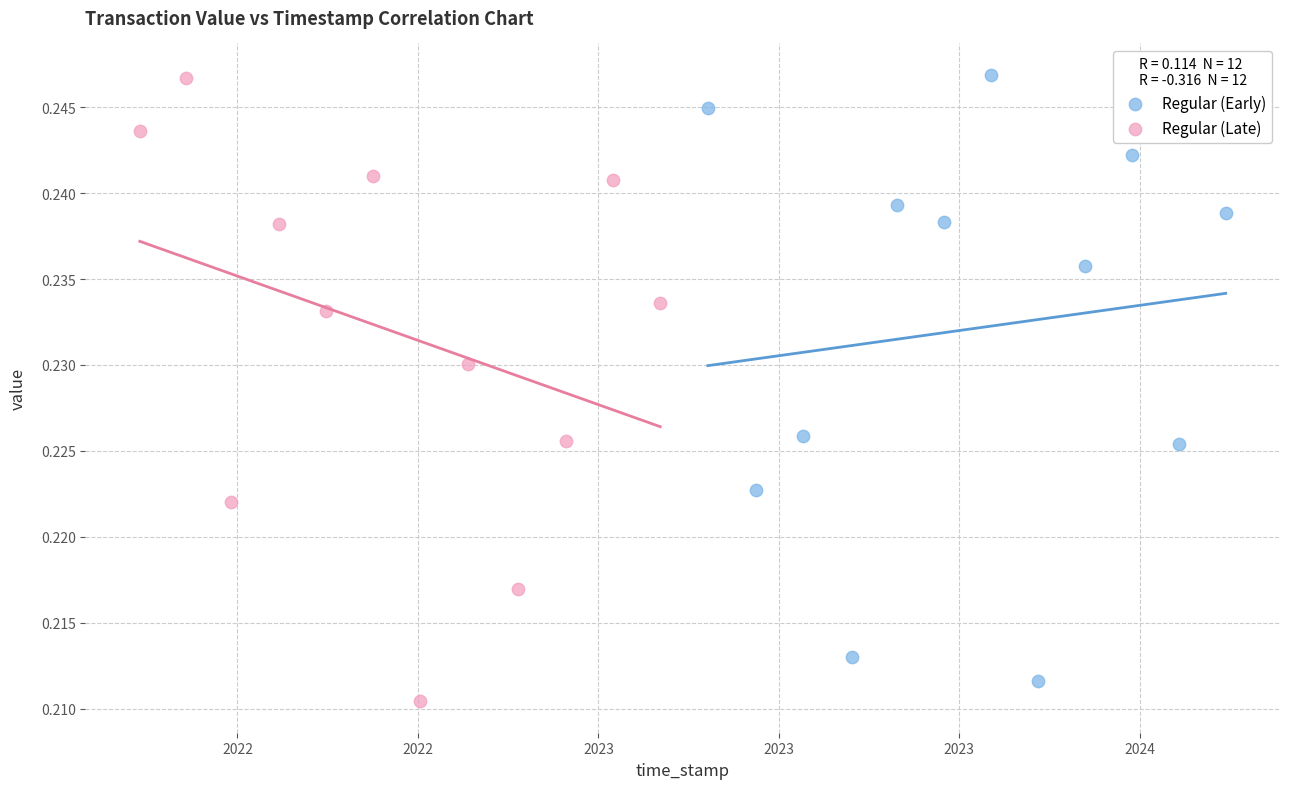

What are all the series names shown in the legend?

Regular (Early), Regular (Late)